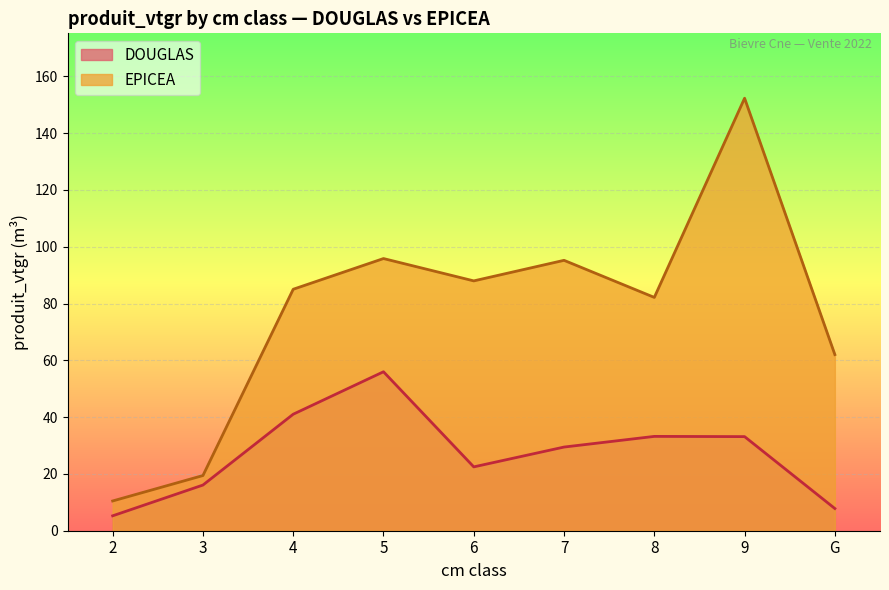

Which category has the lowest value across all series?

2